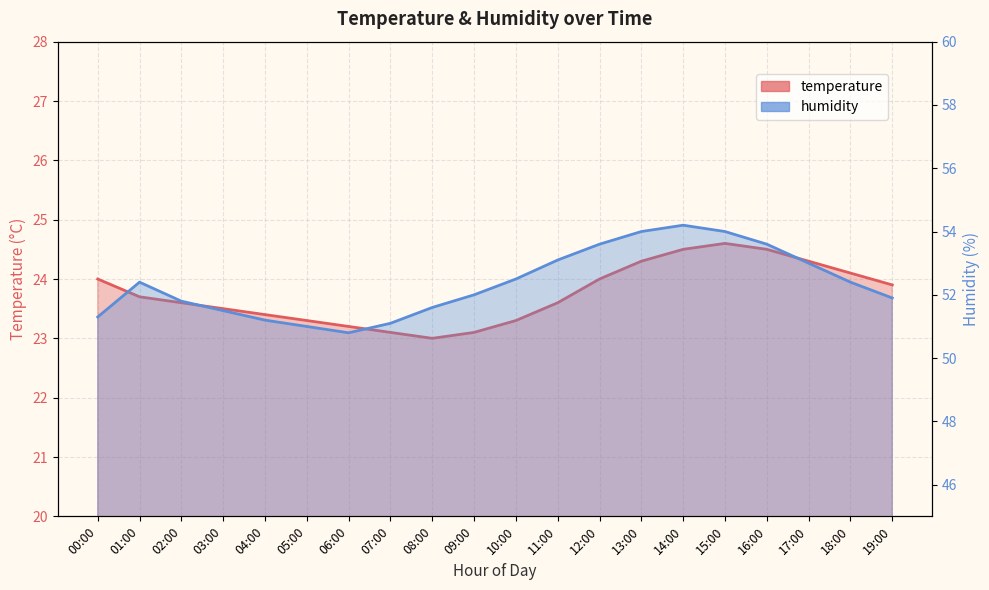

What is the label of the 1st point from the left?

00:00